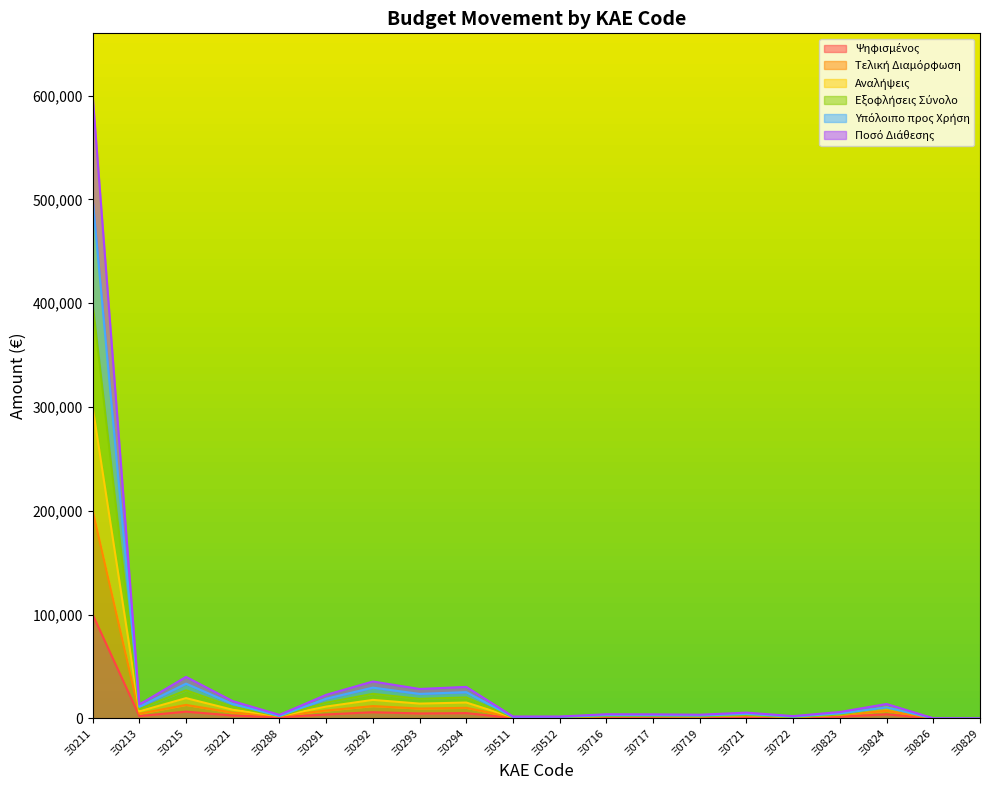

What is the value of the Ψηφισμένος point at the 17th from the left?

1694.9